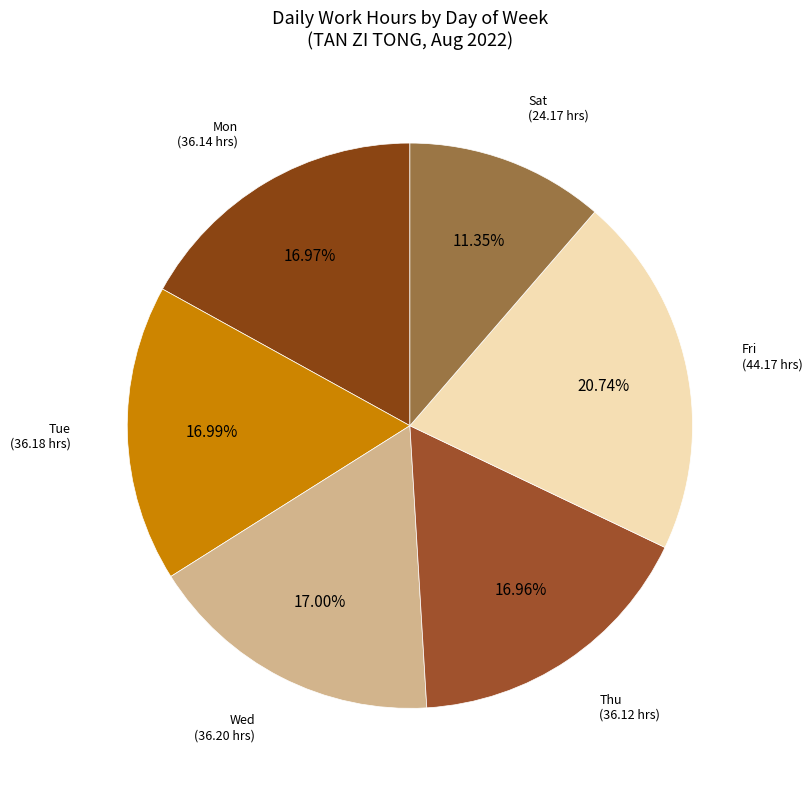

What is the total percentage of Fri and Sat?

32.1%